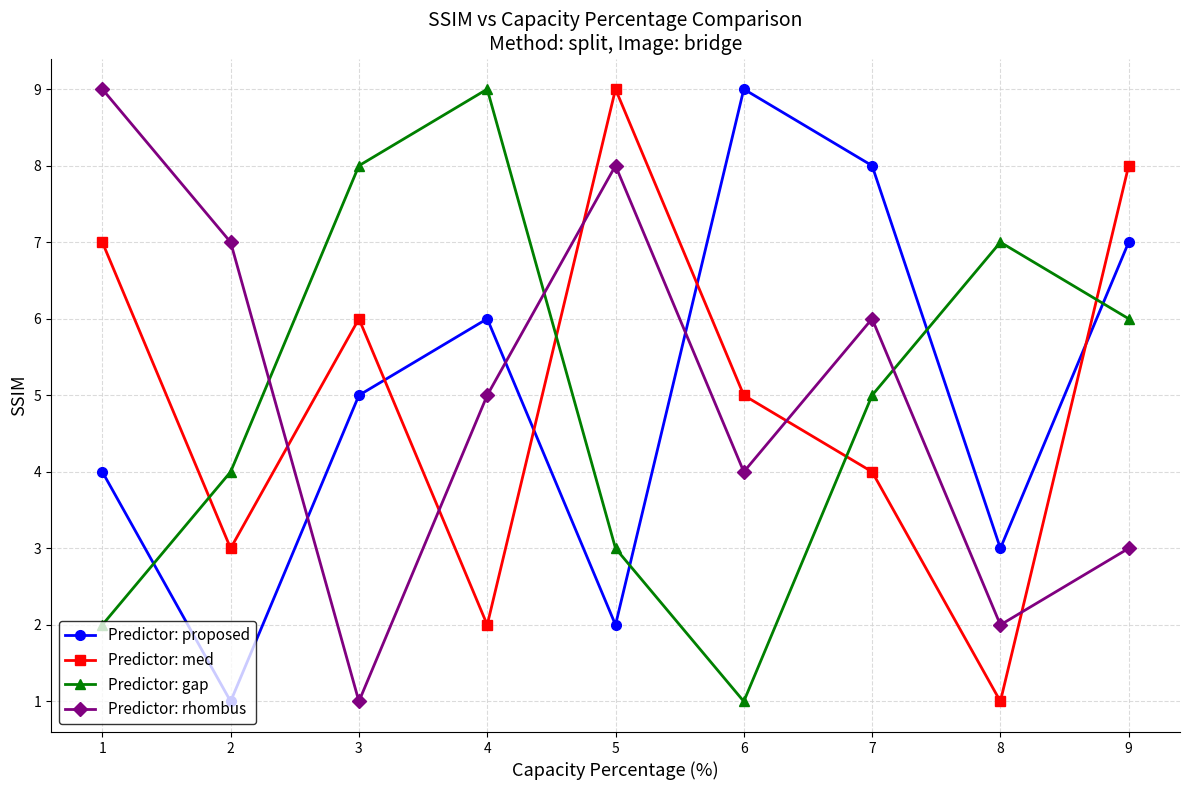

What is the lowest value of the Predictor: rhombus series?

1